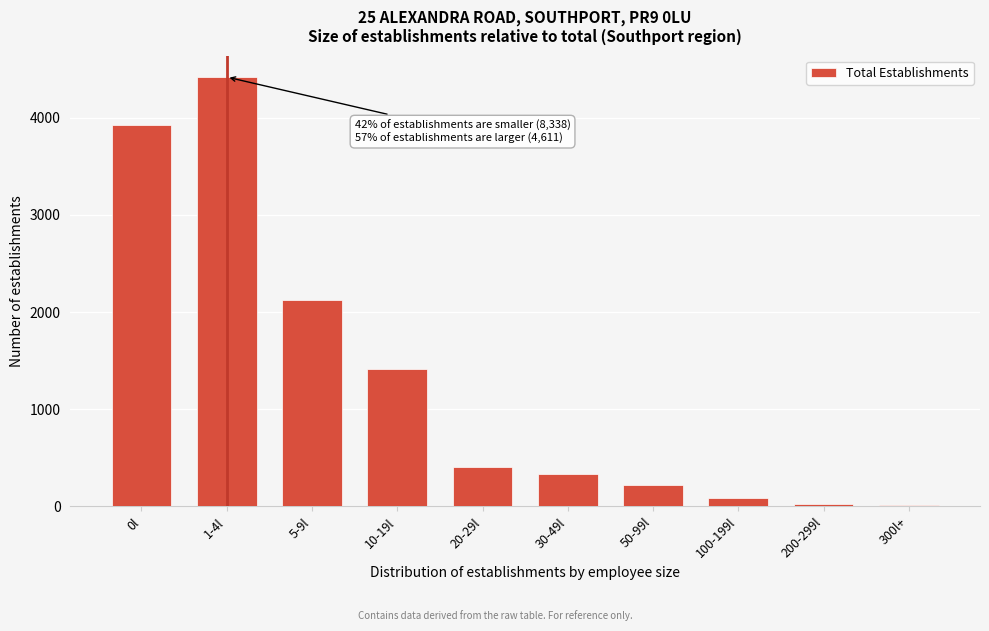

What is the maximum value shown in the chart?

4418